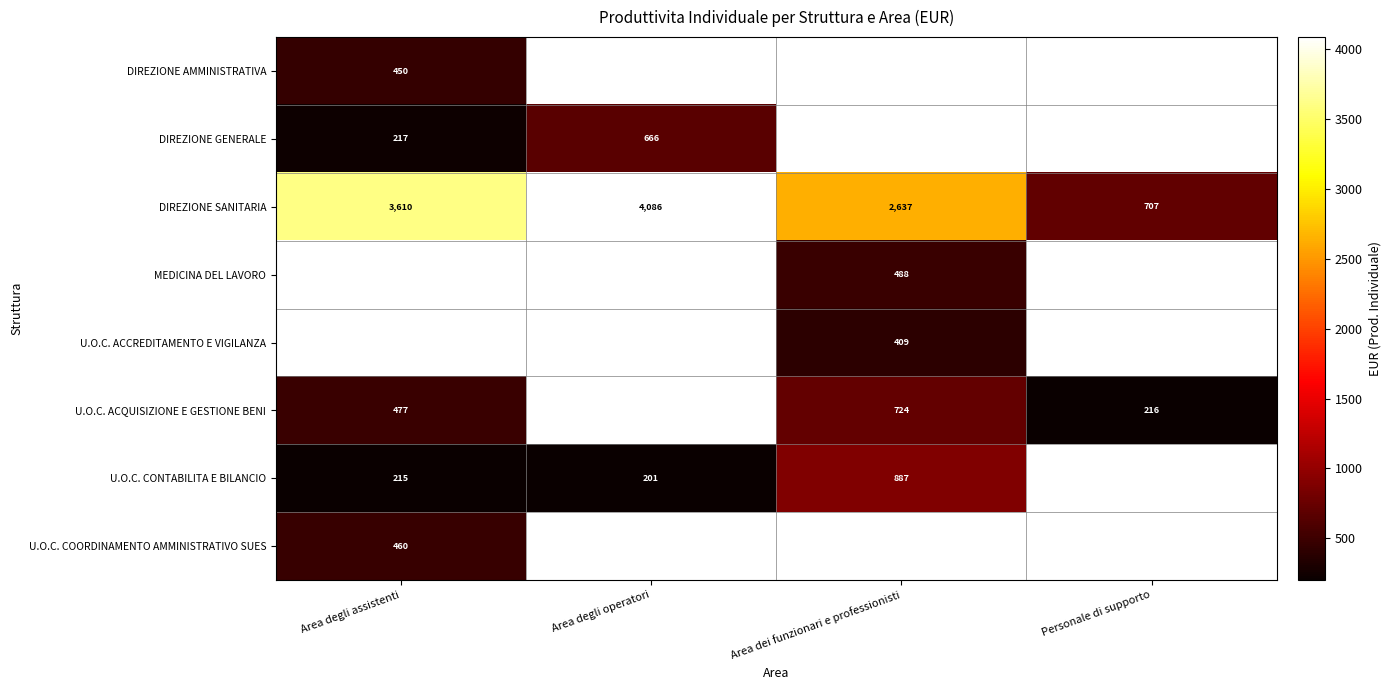

Where is DIREZIONE SANITARIA nearest to the value 2396?

Area dei funzionari e professionisti